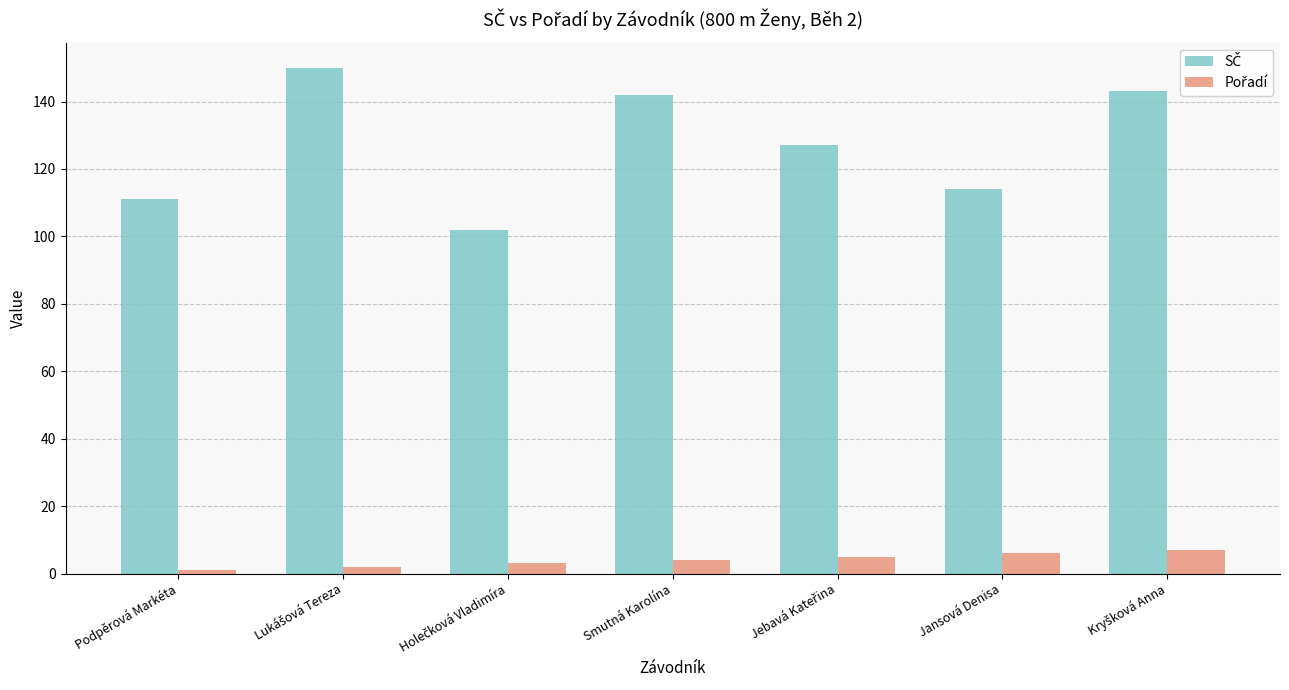

What is the difference between the highest and lowest values at Jansová Denisa?

108